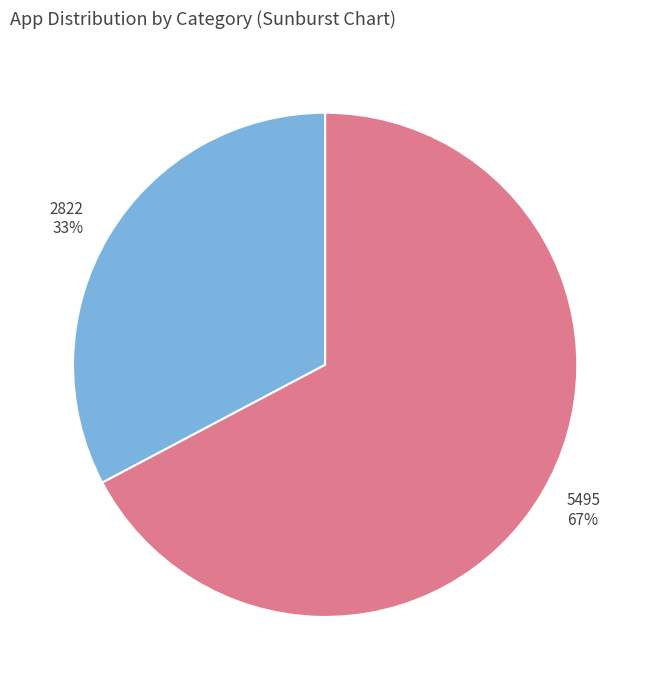

What percentage is the 2822 slice, to the nearest percent?

33%